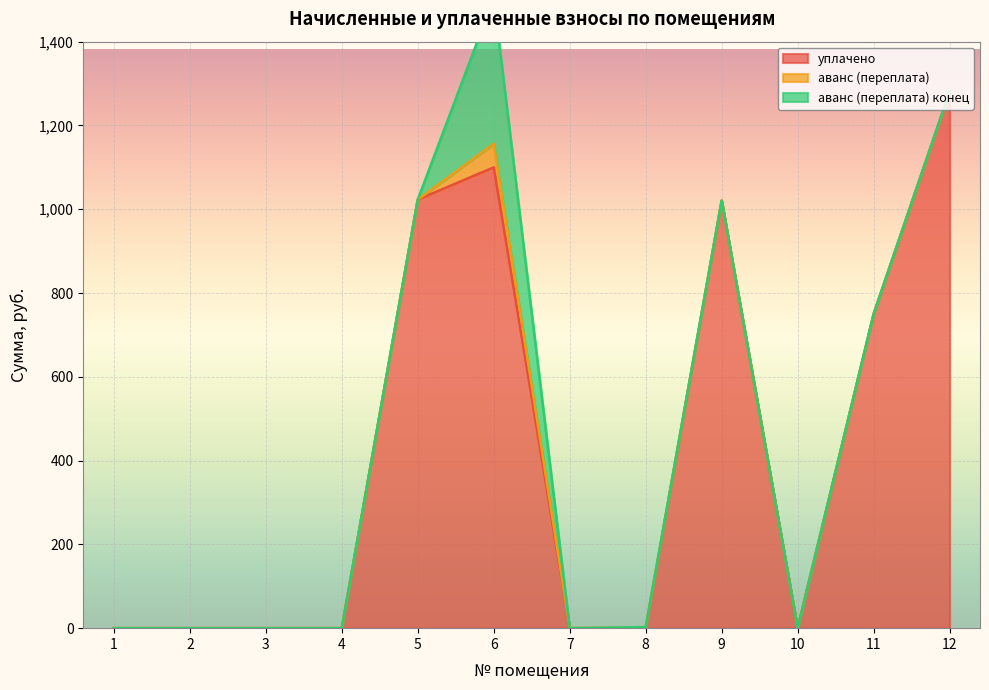

What is the maximum value for уплачено?

1280.6